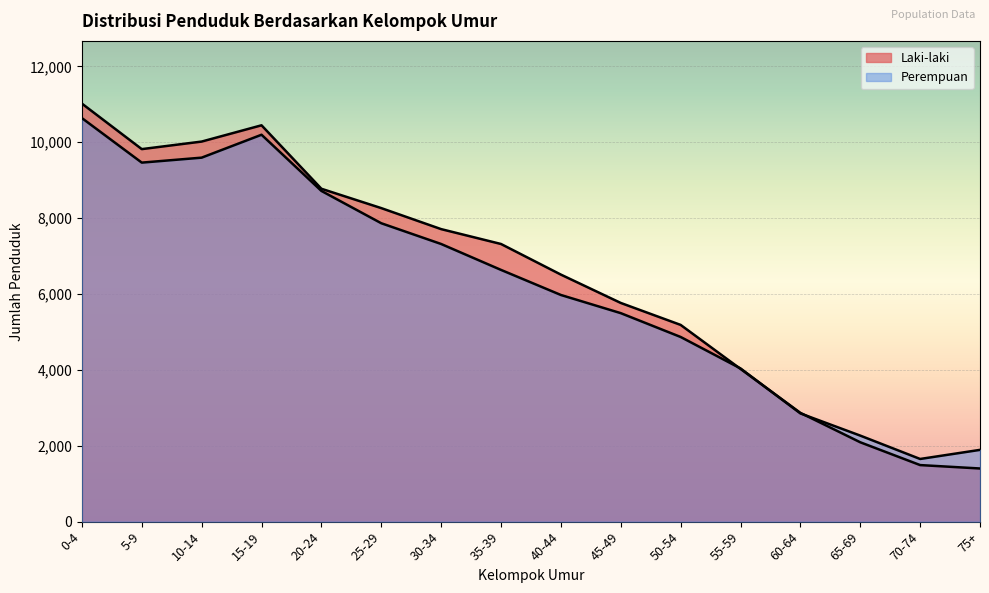

How many values in the Laki-laki series exceed 7319?

7